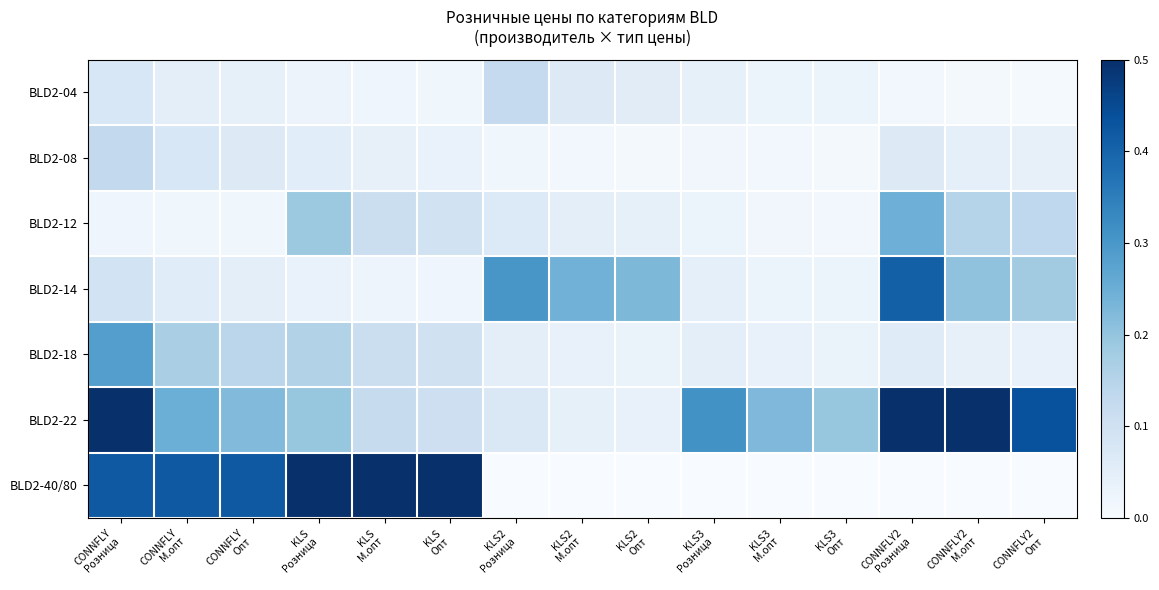

At KLS3 Опт, list the series in order from smallest to largest.

BLD2-40/80, BLD2-08, BLD2-12, BLD2-14, BLD2-04, BLD2-18, BLD2-22